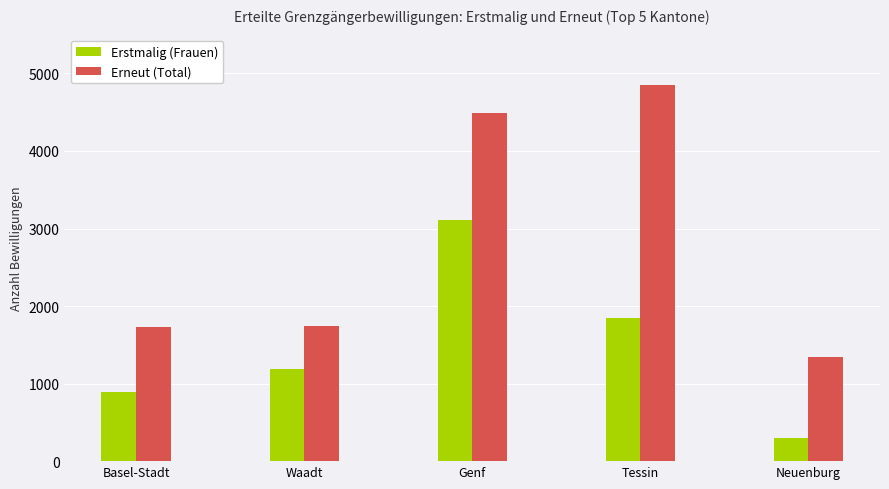

List the labels in order of Erstmalig (Frauen) value, smallest first.

Neuenburg, Basel-Stadt, Waadt, Tessin, Genf